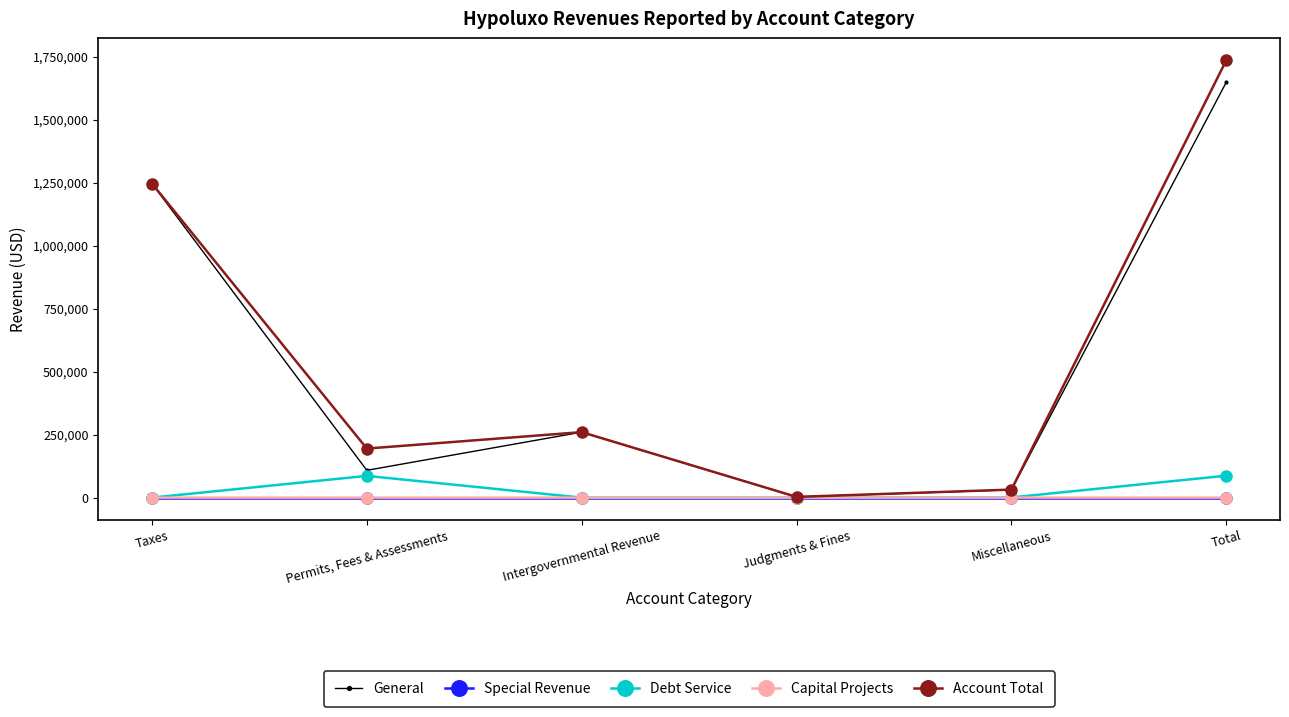

Count the number of data series in this chart.

5